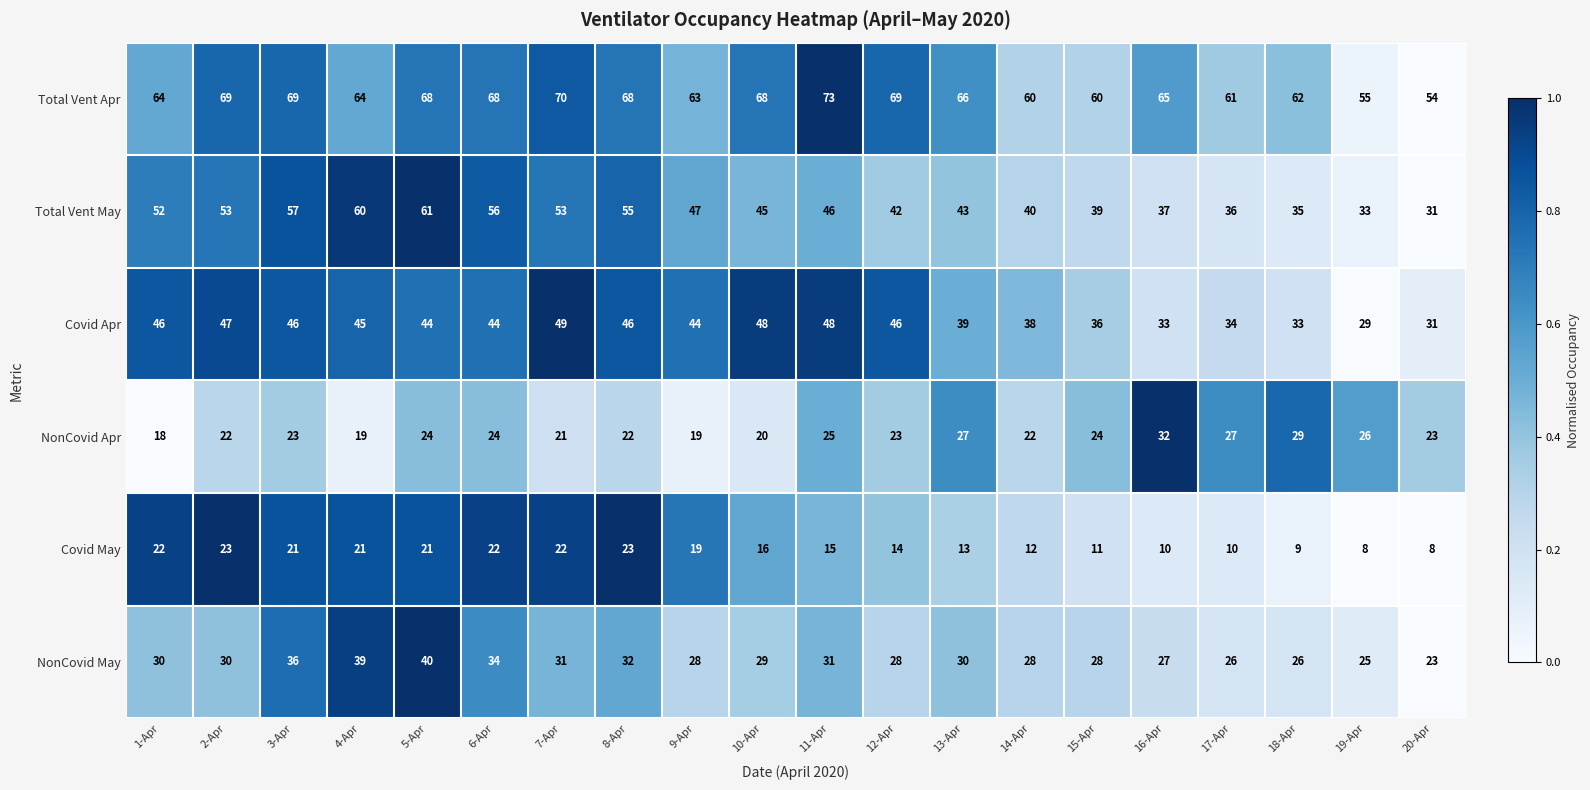

The value of NonCovid Apr at 5-Apr is 24. True or false?

True